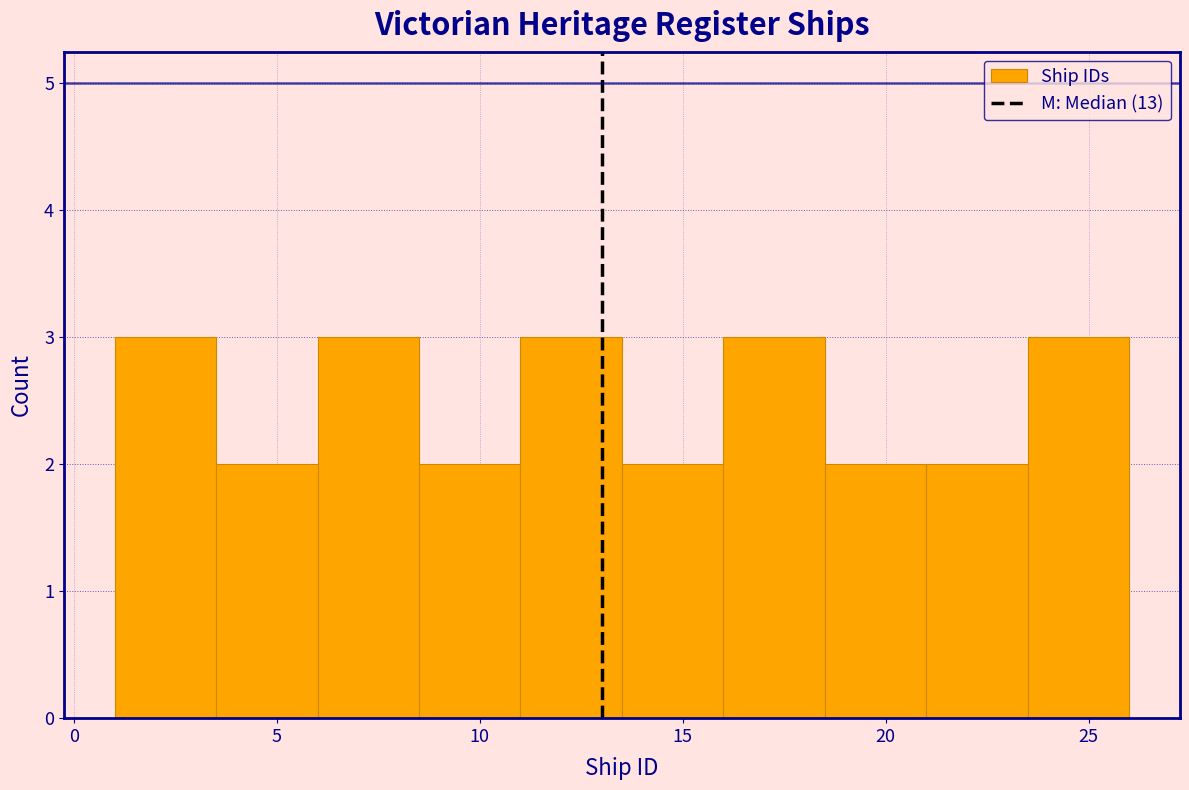

How tall is the bar that spans 11.0 to 13.5 on the x-axis? The values are not printed on the chart, so give them approximately, as read against the axis.

3